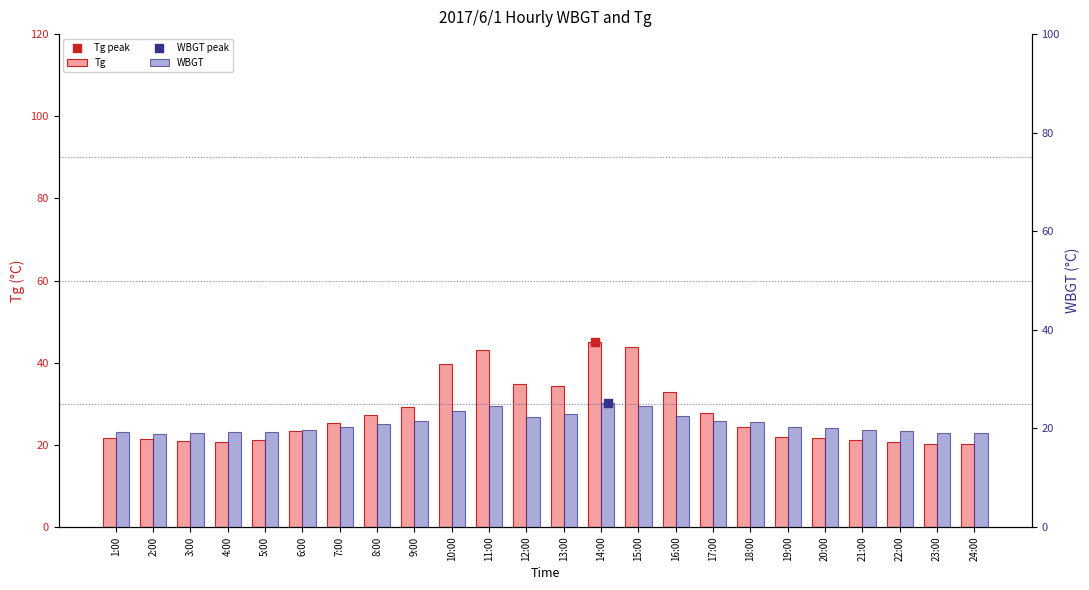

What is the total value across all series at 11:00?

67.5